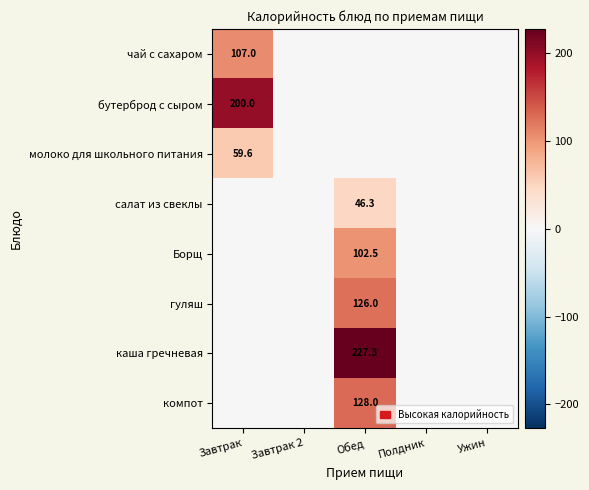

The каша гречневая series shows 94.1 at Обед. True or false?

False